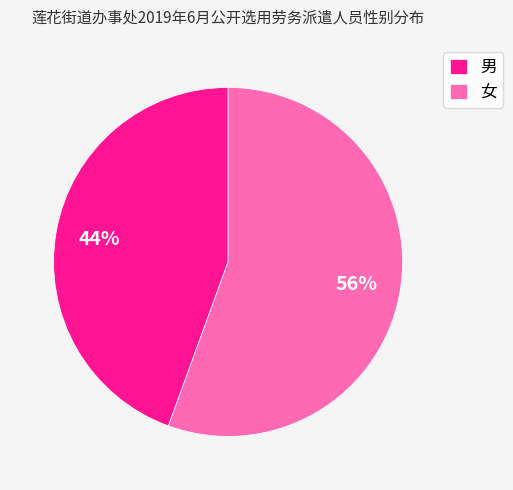

True or false: 男 accounts for 44% of the total.

True